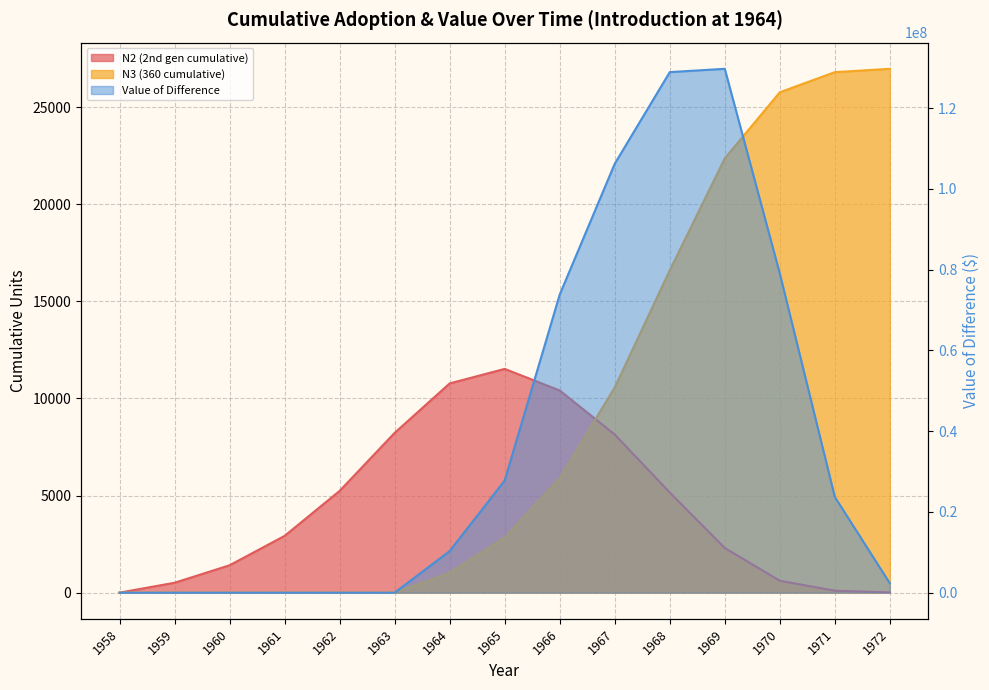

Read the N3 (360 cumulative) value at 1969.

22360.2